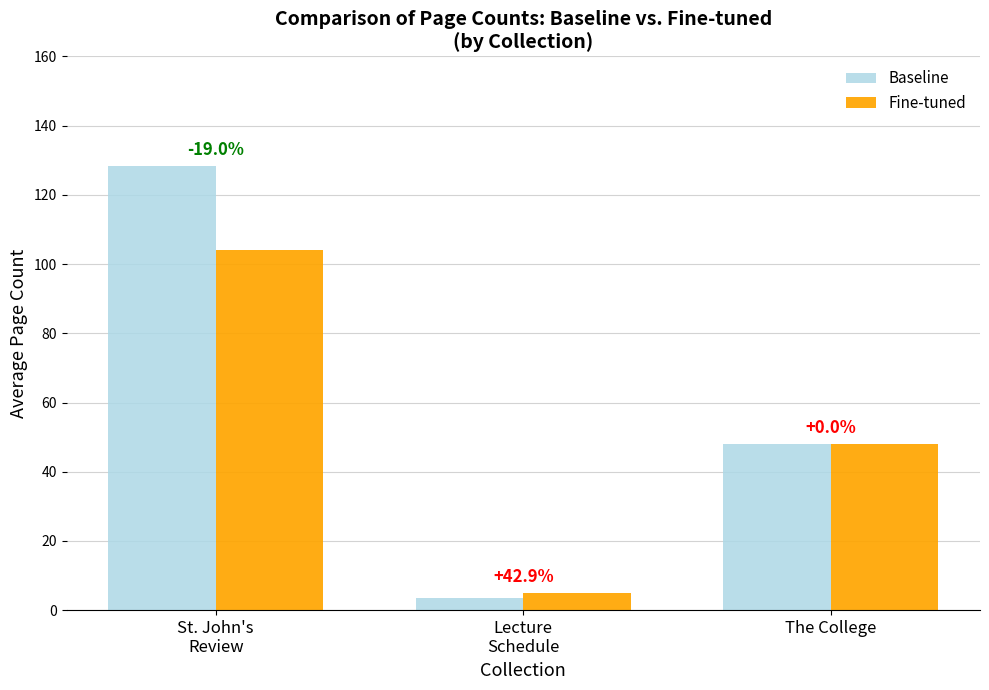

What is the maximum value shown in the chart?

128.3